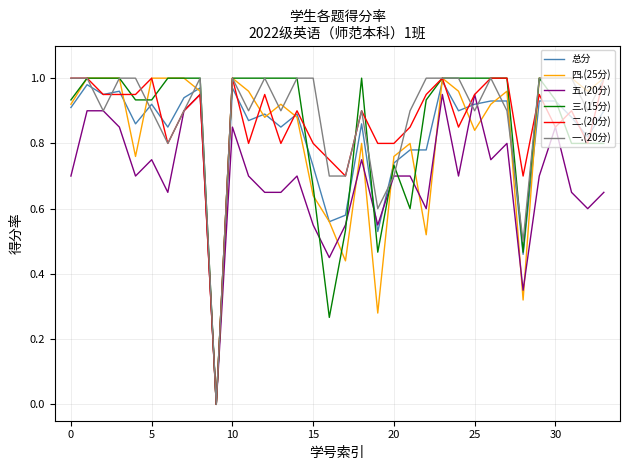

How many categories are shown in the chart?

34